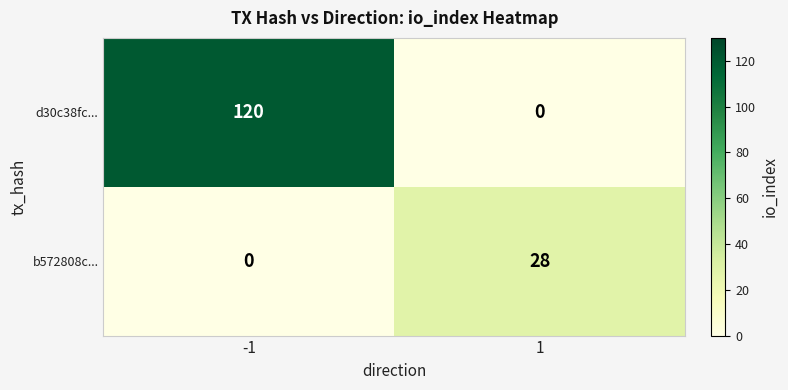

List the series in order of their peak value, lowest first.

b572808c..., d30c38fc...